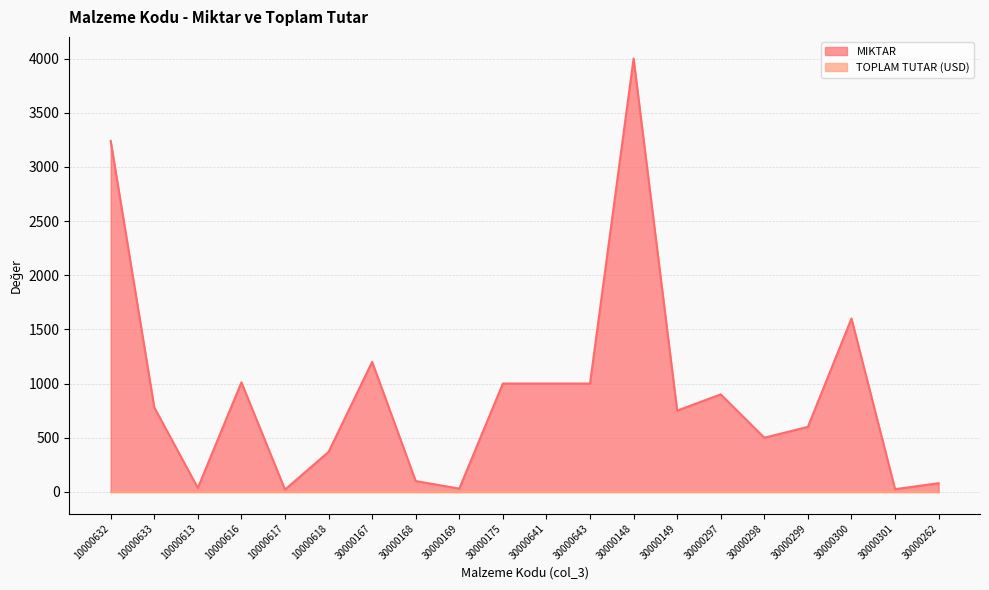

How many interior local valleys (lower than both neighbors) does the data have?

6